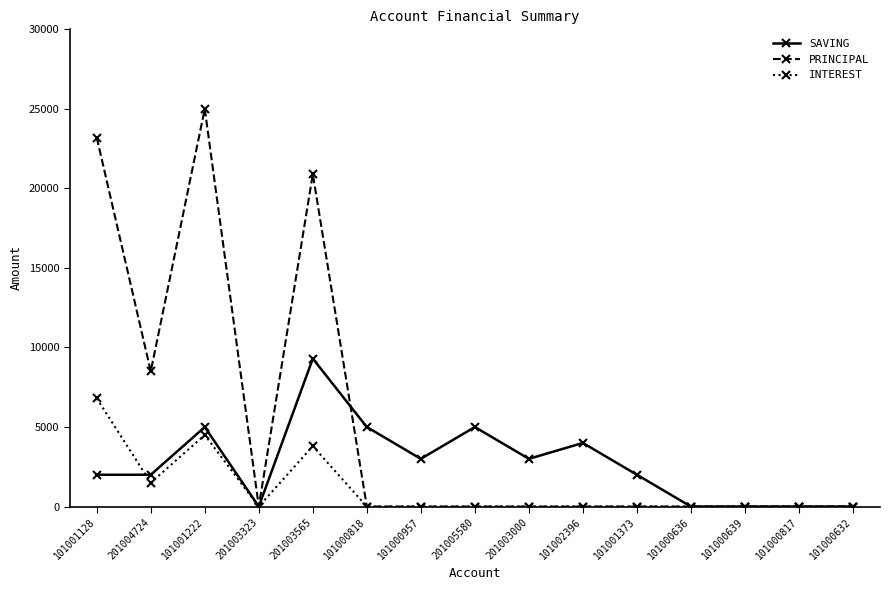

What is the sum of the INTEREST values at 101000817 and 101001128?

6800